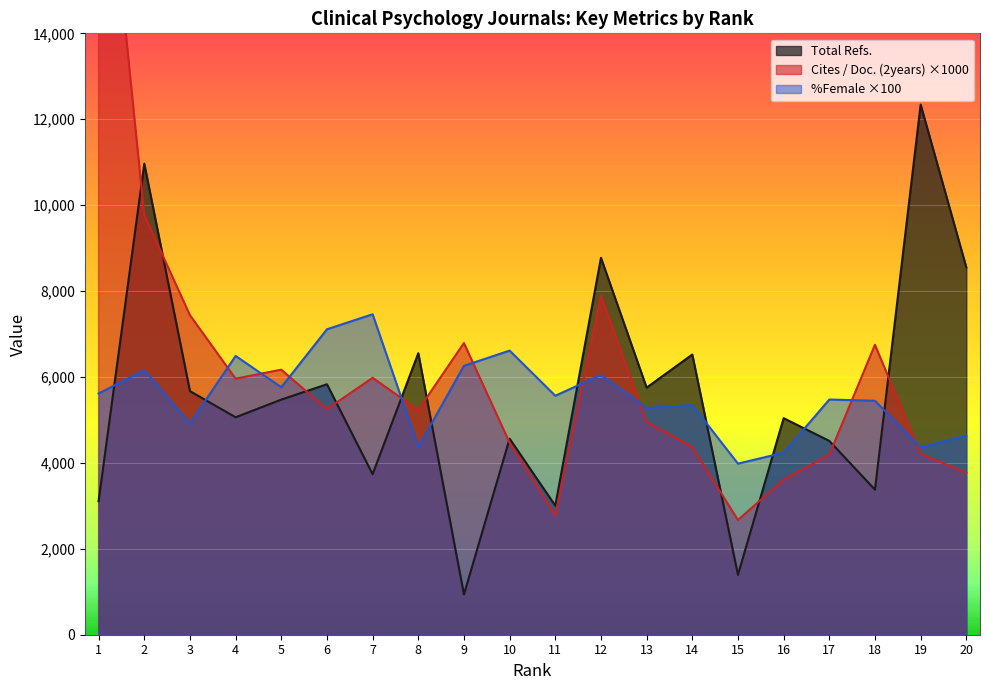

What is the value of the Total Refs. point at the 13th from the left?

5752.0